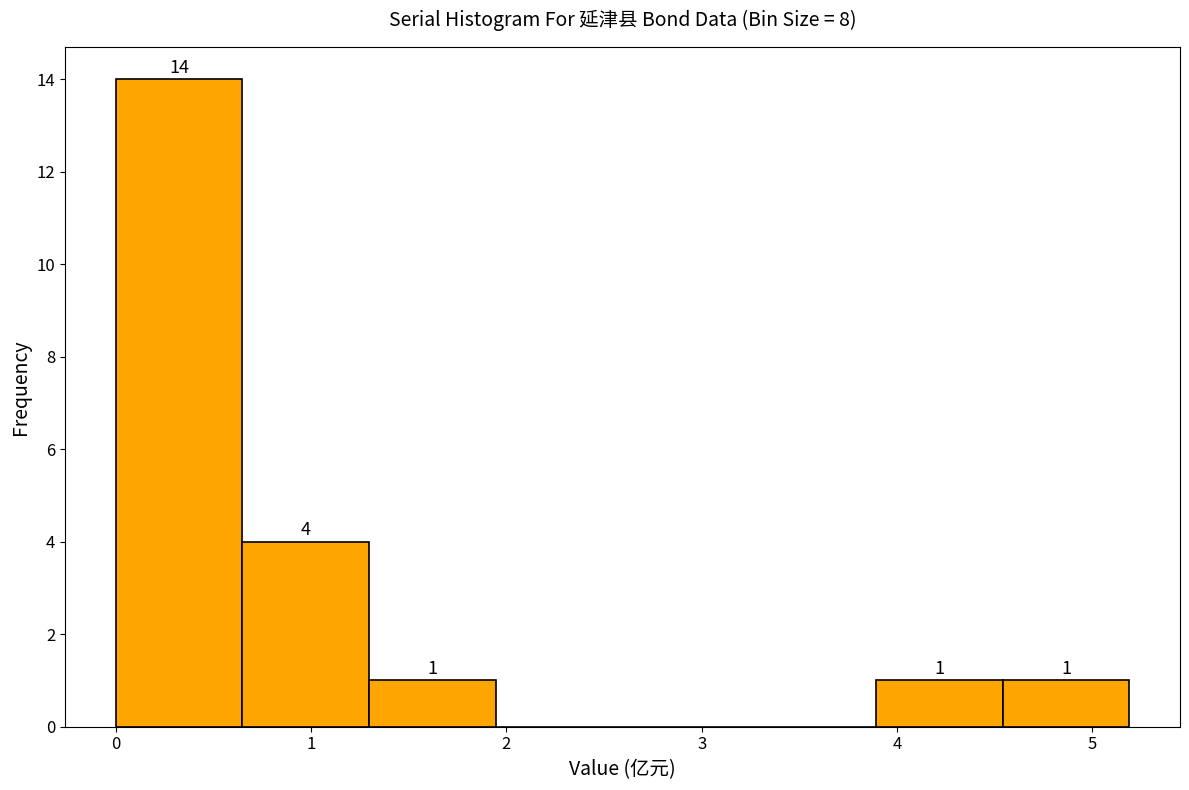

Which range on the x-axis has the tallest bar?

0.0 to 0.6